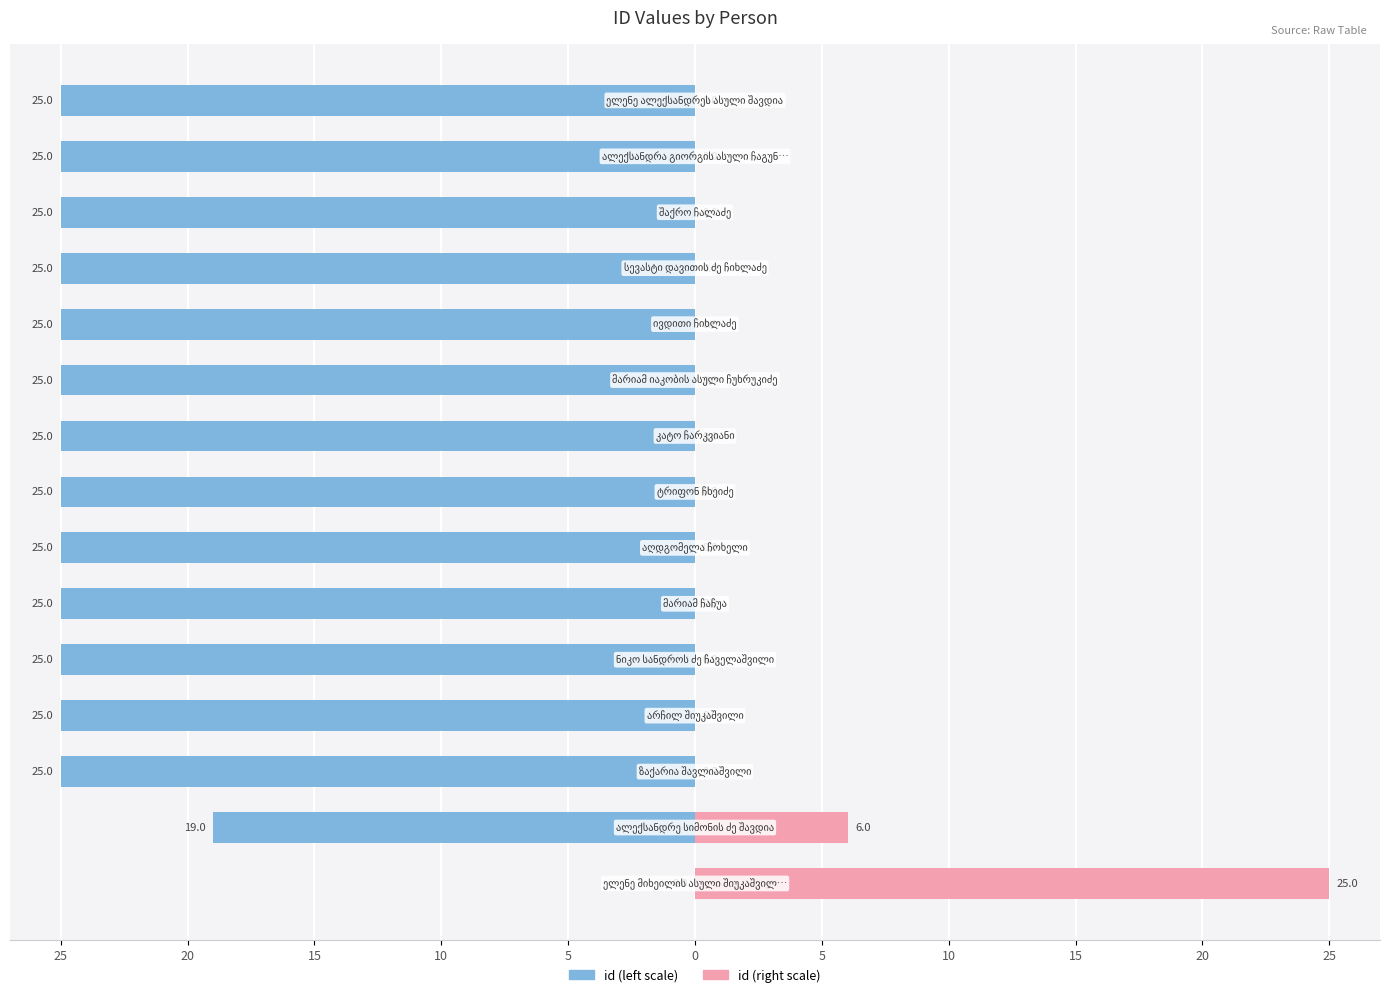

Reading left to right, transcribe all the data shown in this chart.

id (left): 0.0	-19.0	-25.0	-25.0	-25.0	-25.0	-25.0	-25.0	-25.0	-25.0	-25.0	-25.0	-25.0	-25.0	-25.0
id (right): 25.0	6.0	0.0	0.0	0.0	0.0	0.0	0.0	0.0	0.0	0.0	0.0	0.0	0.0	0.0